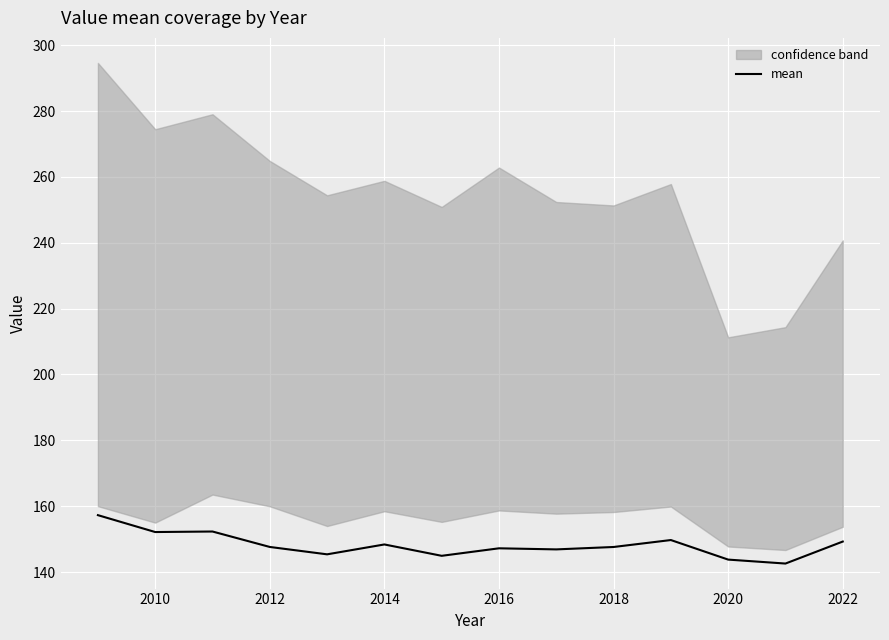

The value of mean at 2014 is 148.4. True or false?

True